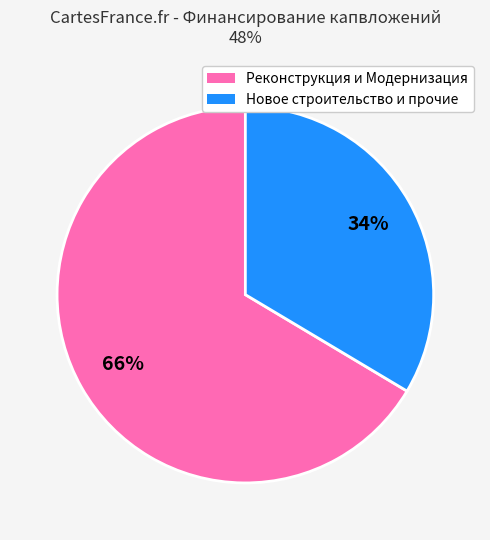

Is there any slice that represents more than half of the pie?

Yes